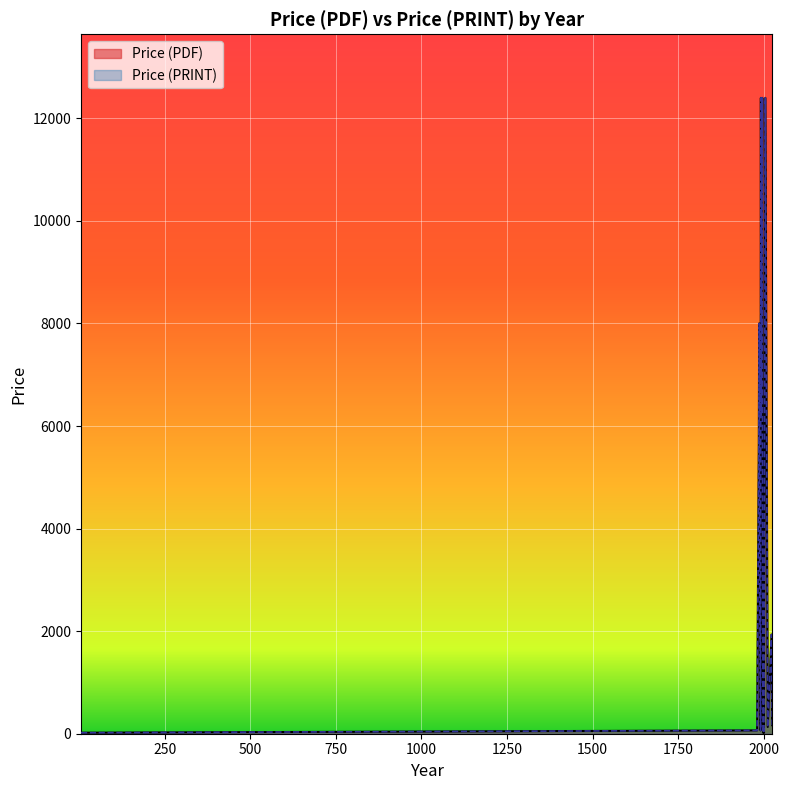

True or false: Price (PDF) and Price (PRINT) cross at least once.

False